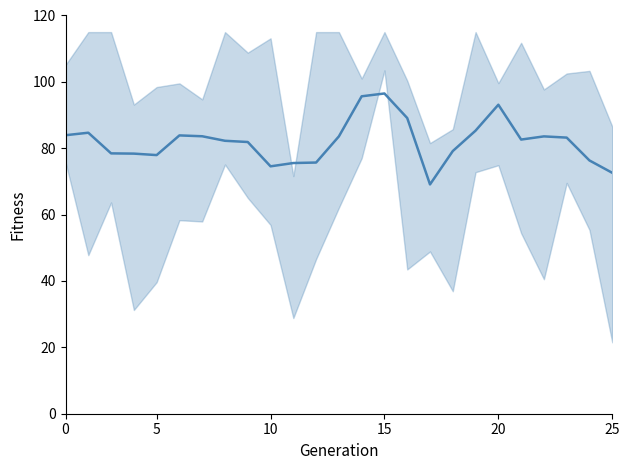

What is the average value?

82.0